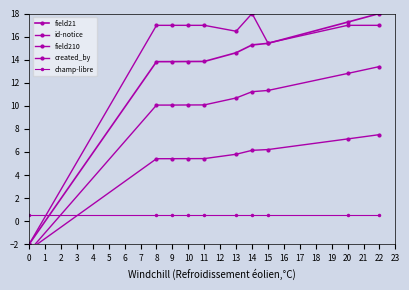

What are all the series names shown in the legend?

field21, id-notice, field210, created_by, champ-libre